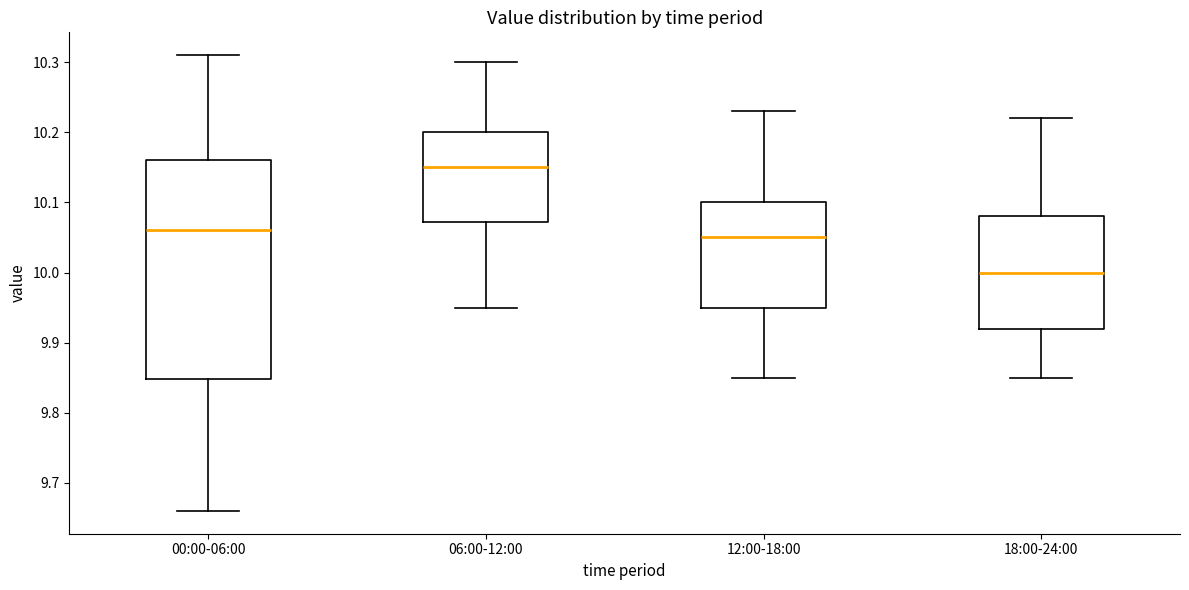

Reading left to right, read every box against the y-axis: the position of its median line, the range the box covers, and the ends of its whiskers. The values are not printed on the chart, so give them approximately, as read against the axis.

00:00-06:00: median 10.06, box 9.85 to 10.16, whiskers 9.66 to 10.31
06:00-12:00: median 10.15, box 10.07 to 10.20, whiskers 9.95 to 10.30
12:00-18:00: median 10.05, box 9.95 to 10.10, whiskers 9.85 to 10.23
18:00-24:00: median 10.00, box 9.92 to 10.08, whiskers 9.85 to 10.22